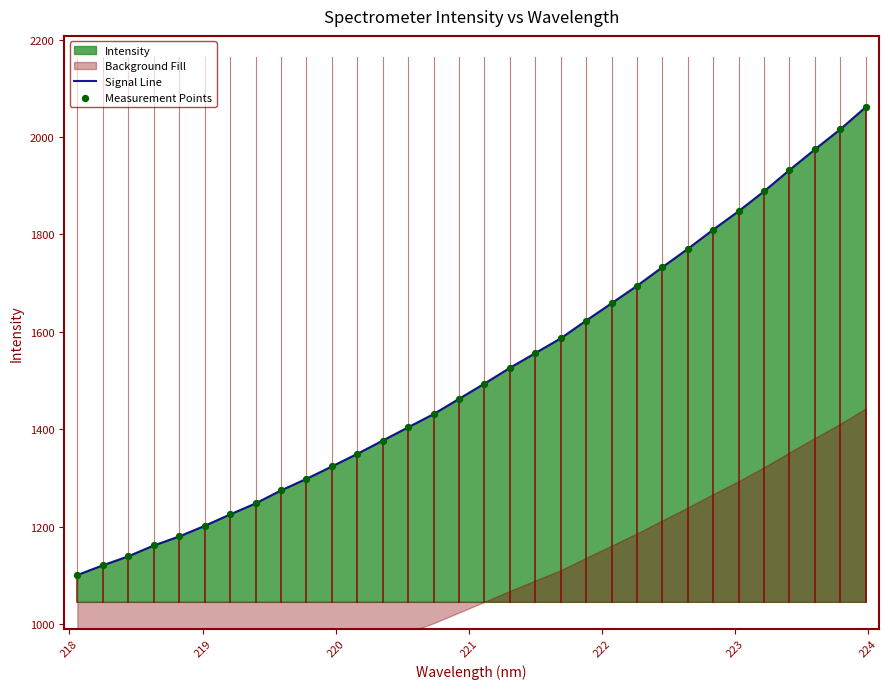

At how many categories does at least one series exceed 1701?

9